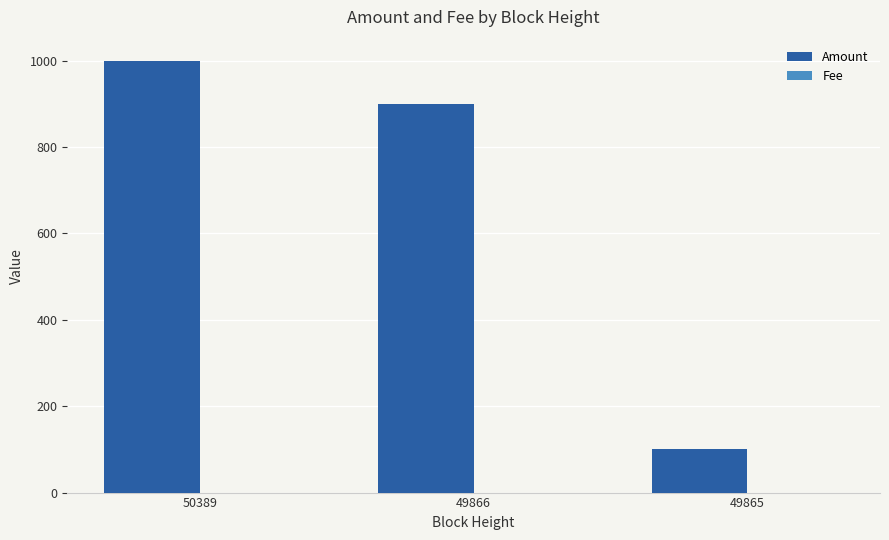

Between 50389 and 49865, which series saw the biggest shift?

Amount